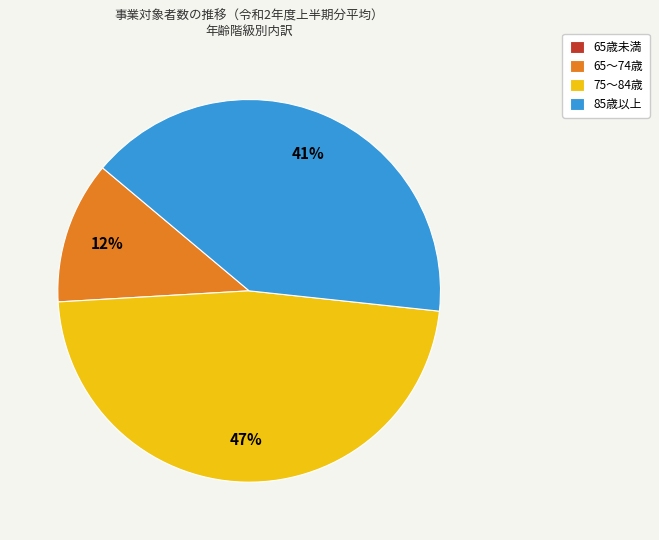

To the nearest percent, what is the average slice percentage?

25%